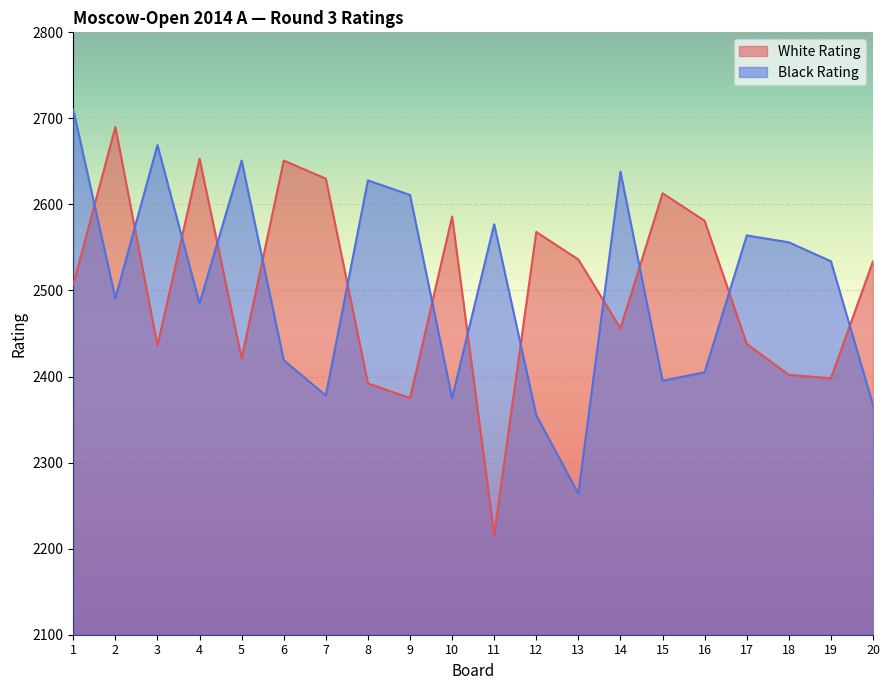

Reading right to left, list all the values displayed in this chart.

White Rating: 2534	2398	2402	2438	2581	2613	2456	2536	2568	2216	2586	2375	2392	2630	2651	2421	2653	2436	2690	2507
Black Rating: 2367	2534	2556	2564	2405	2395	2638	2264	2355	2577	2375	2611	2628	2378	2419	2651	2485	2669	2491	2710